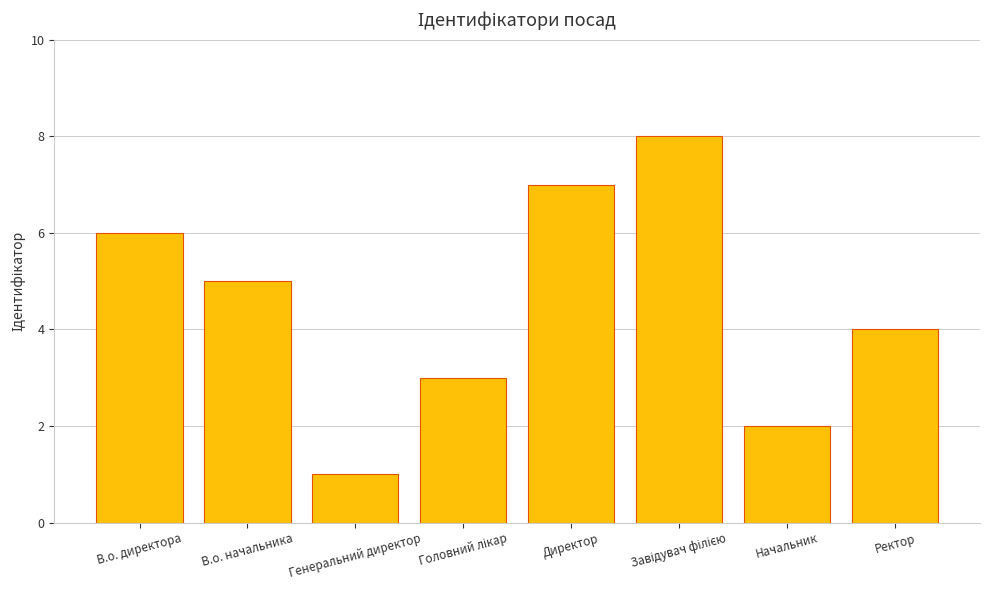

Are the bars grouped side by side (vs. stacked)?

No